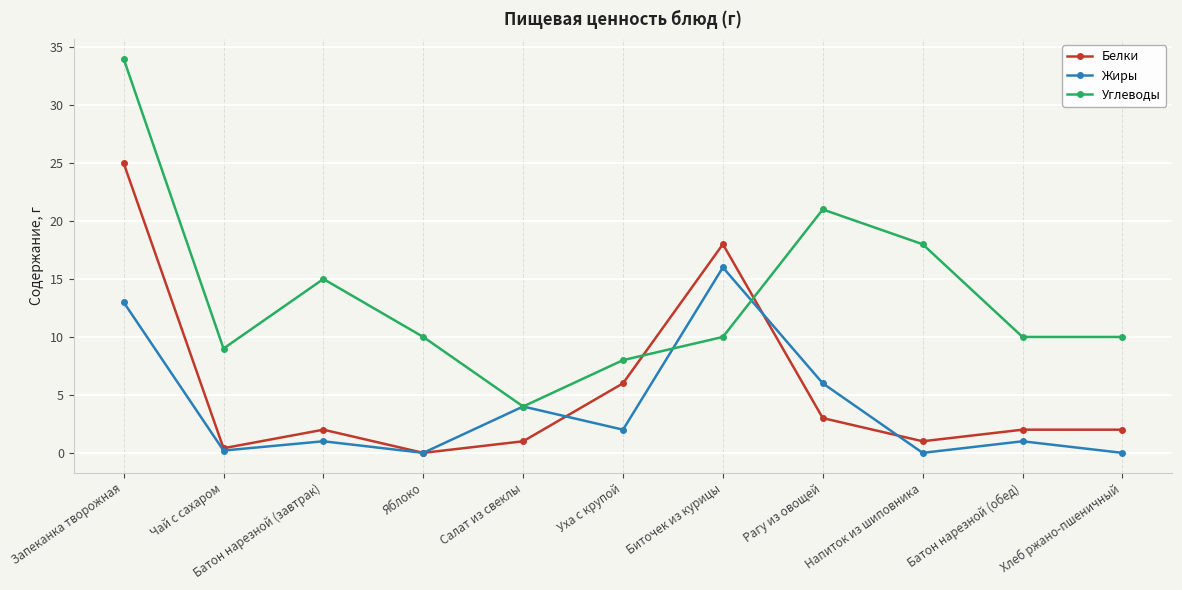

Reading left to right, what are all the values shown in this chart?

Белки: Запеканка творожная=25.0	Чай с сахаром=0.4	Батон нарезной (завтрак)=2.0	Яблоко=0.0	Салат из свеклы=1.0	Уха с крупой=6.0	Биточек из курицы=18.0	Рагу из овощей=3.0	Напиток из шиповника=1.0	Батон нарезной (обед)=2.0	Хлеб ржано-пшеничный=2.0
Жиры: Запеканка творожная=13.0	Чай с сахаром=0.2	Батон нарезной (завтрак)=1.0	Яблоко=0.0	Салат из свеклы=4.0	Уха с крупой=2.0	Биточек из курицы=16.0	Рагу из овощей=6.0	Напиток из шиповника=0.0	Батон нарезной (обед)=1.0	Хлеб ржано-пшеничный=0.0
Углеводы: Запеканка творожная=34.0	Чай с сахаром=9.0	Батон нарезной (завтрак)=15.0	Яблоко=10.0	Салат из свеклы=4.0	Уха с крупой=8.0	Биточек из курицы=10.0	Рагу из овощей=21.0	Напиток из шиповника=18.0	Батон нарезной (обед)=10.0	Хлеб ржано-пшеничный=10.0